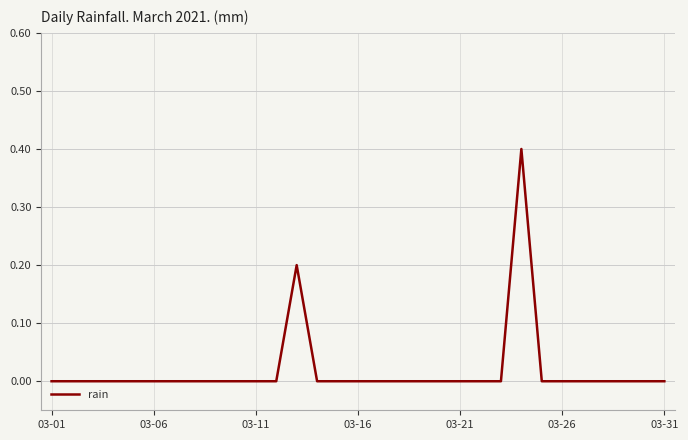

Reading left to right, list all the values displayed in this chart.

0.0	0.0	0.0	0.0	0.0	0.0	0.0	0.0	0.0	0.0	0.0	0.0	0.2	0.0	0.0	0.0	0.0	0.0	0.0	0.0	0.0	0.0	0.0	0.4	0.0	0.0	0.0	0.0	0.0	0.0	0.0